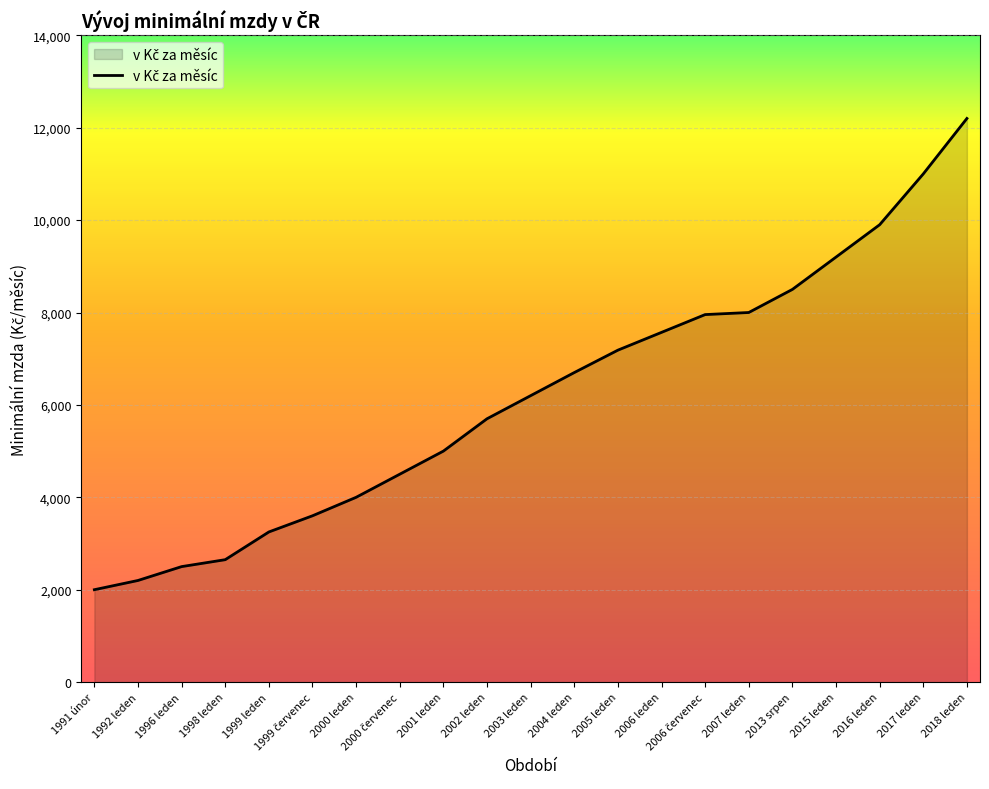

What is the difference between the maximum and minimum values?

10200